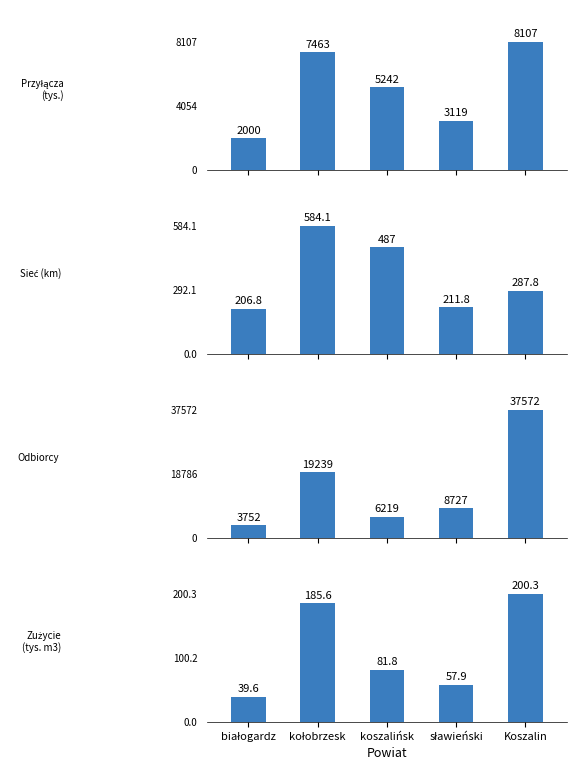

Rank the categories by Przyłącza (tys.) value from highest to lowest.

Koszalin, kołobrzesk, koszalińsk, sławieński, białogardz